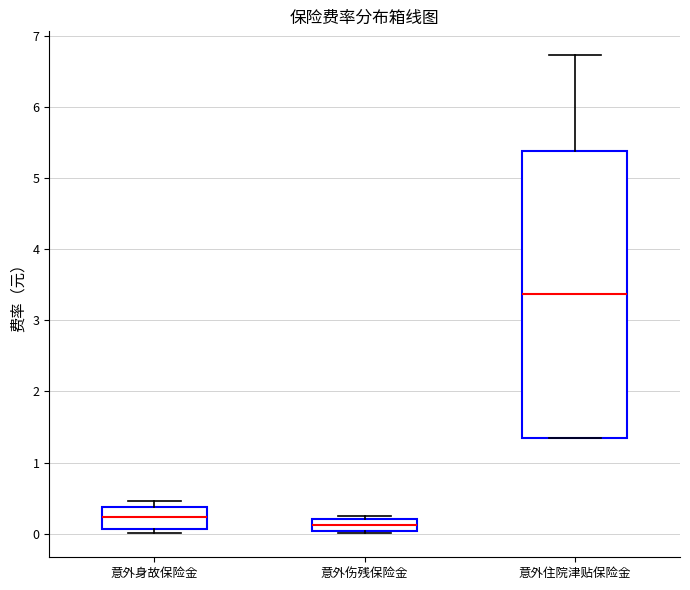

Reading left to right, read every box against the y-axis: the position of its median line, the range the box covers, and the ends of its whiskers. The values are not printed on the chart, so give them approximately, as read against the axis.

意外身故保险金: median 0.2, box 0.1 to 0.4, whiskers 0.0 to 0.5
意外伤残保险金: median 0.1, box 0.0 to 0.2, whiskers 0.0 (just below the box's lower edge) to 0.3
意外住院津贴保险金: median 3.4, box 1.3 to 5.4, whiskers 1.3 to 6.7